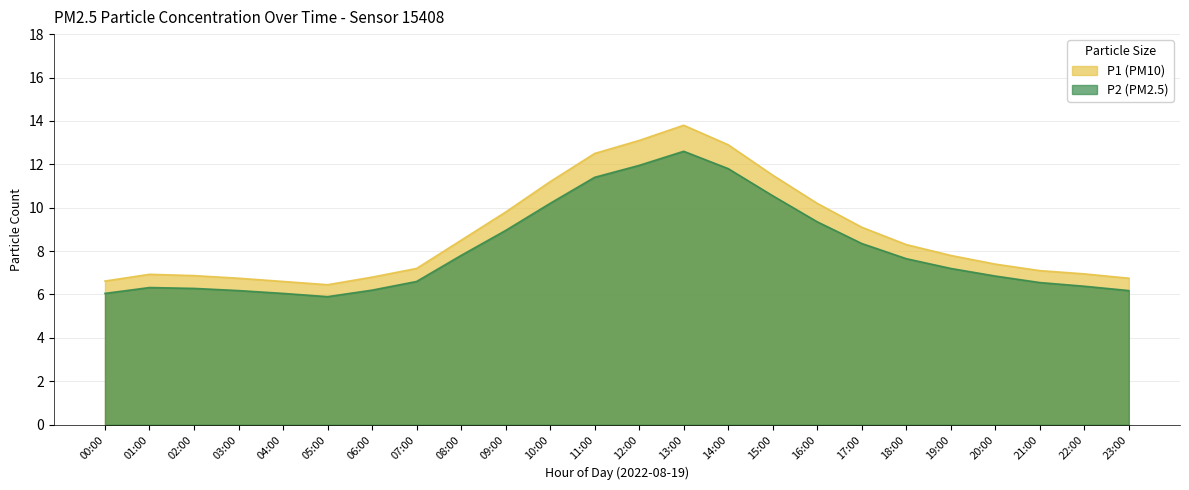

What position from the right is 00:00?

24